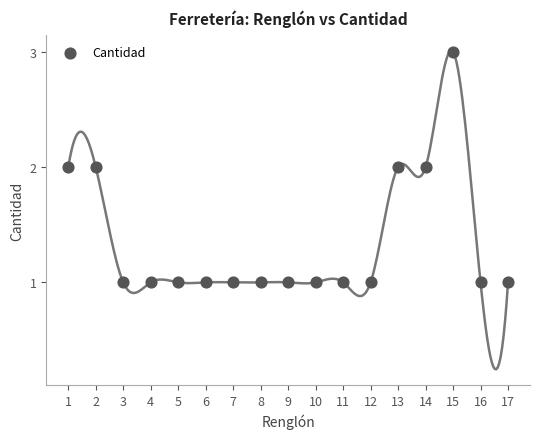

What is the range of X values (max minus min)?

16